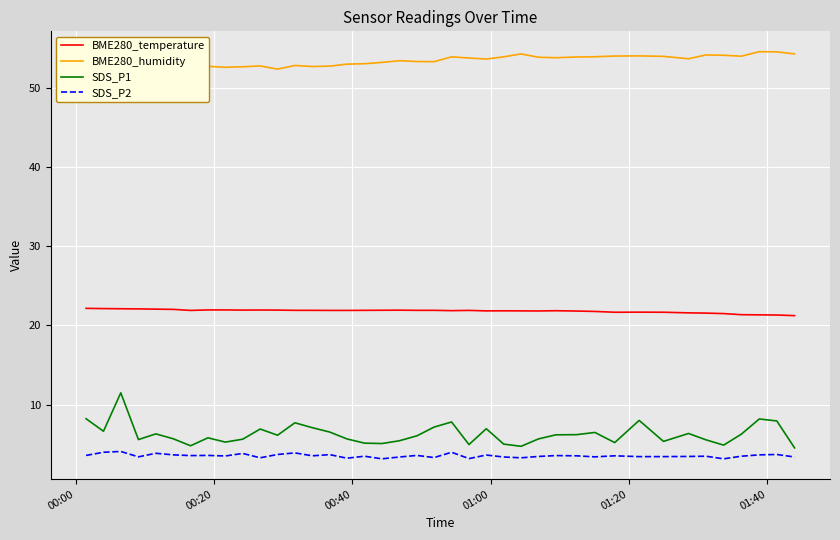

True or false: SDS_P2 and SDS_P1 intersect in this chart.

False